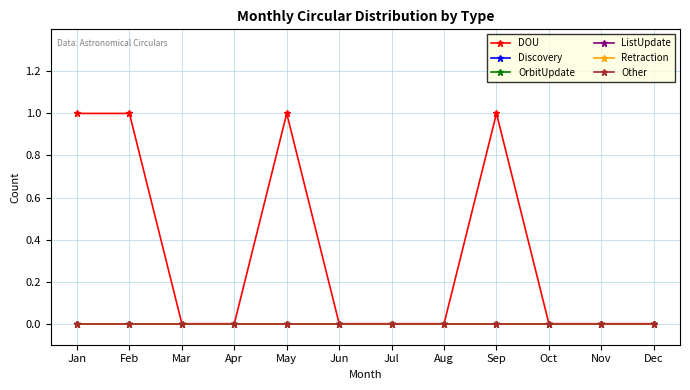

Does the chart have visible grid lines?

Yes